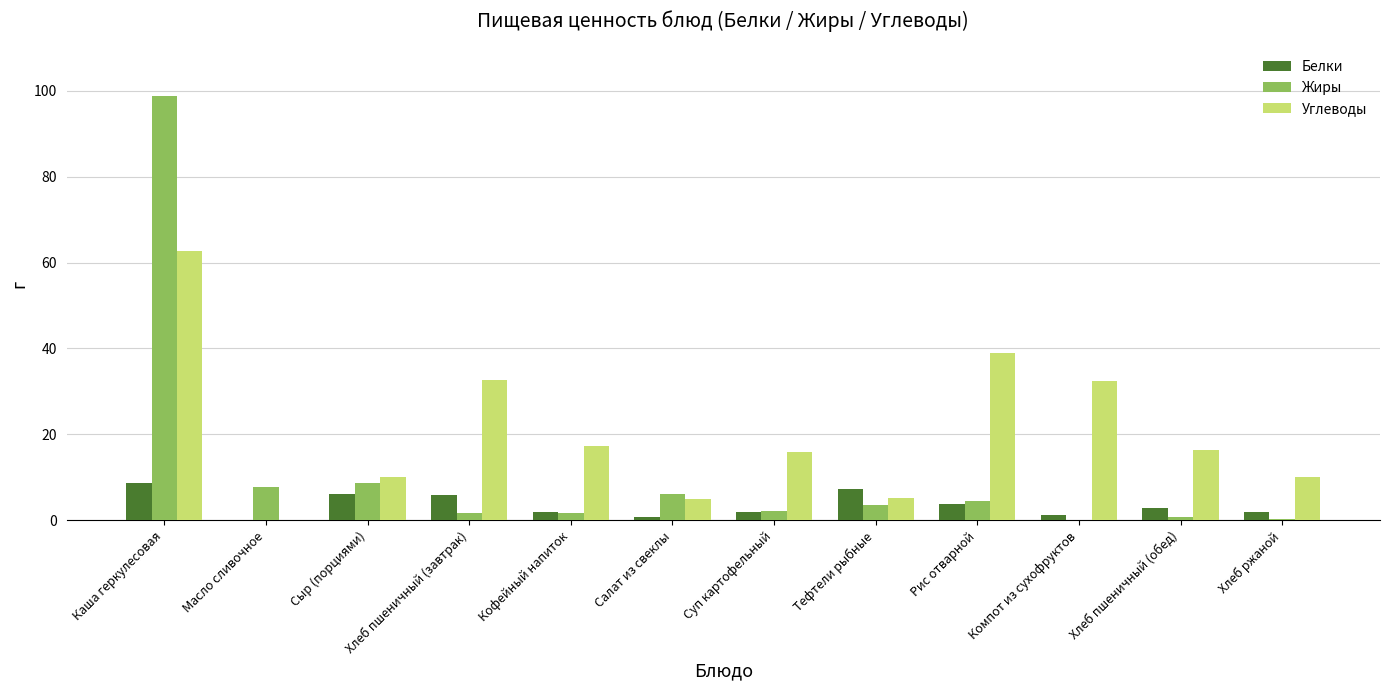

True or false: Белки has a value of 1.6 at Тефтели рыбные.

False